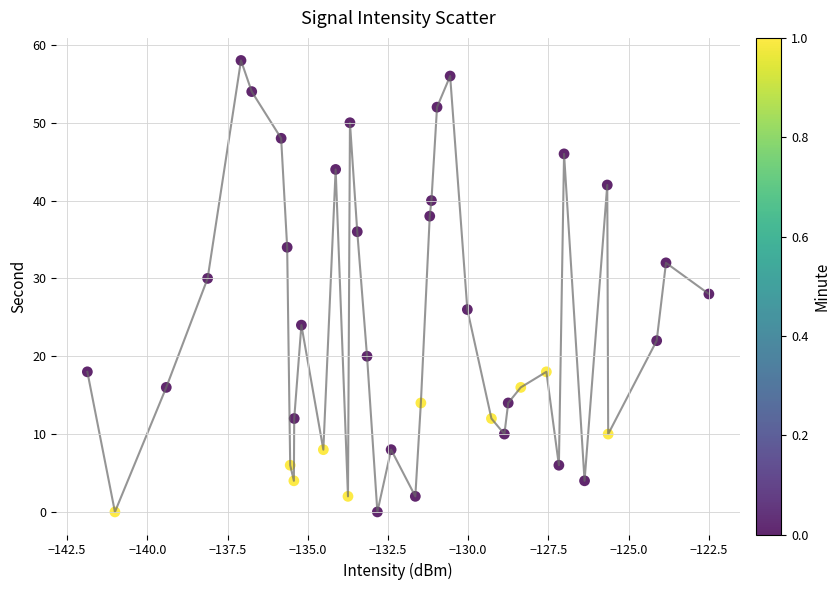

What is the range of Y values (max minus min)?

58